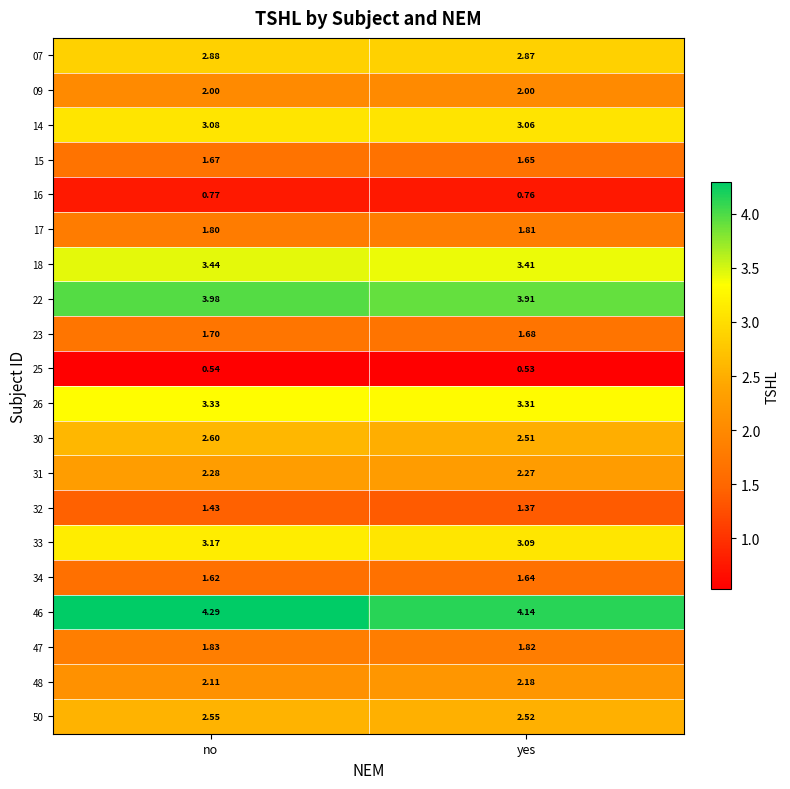

Which series has the largest total across all categories?

46